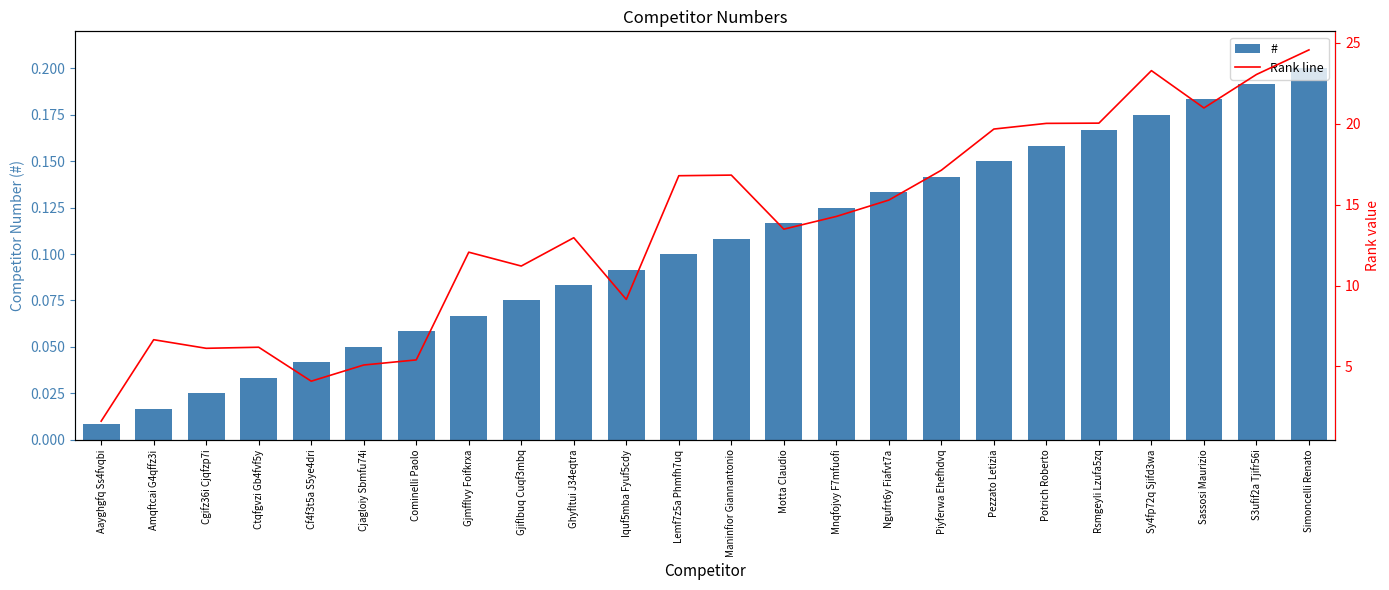

At which label does Rank line first exceed 14?

Lemf7z5a Phmfh7uq